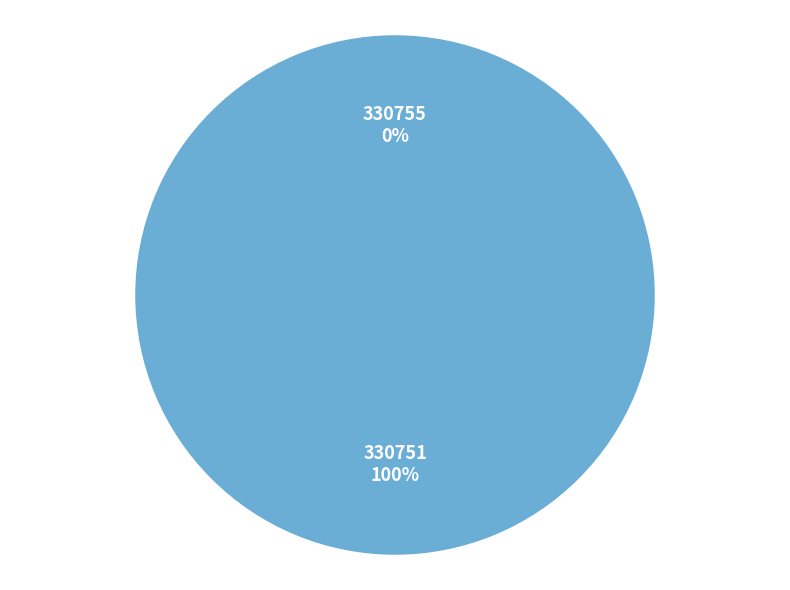

To the nearest percent, what is the difference between the largest and smallest slice percentages?

100%